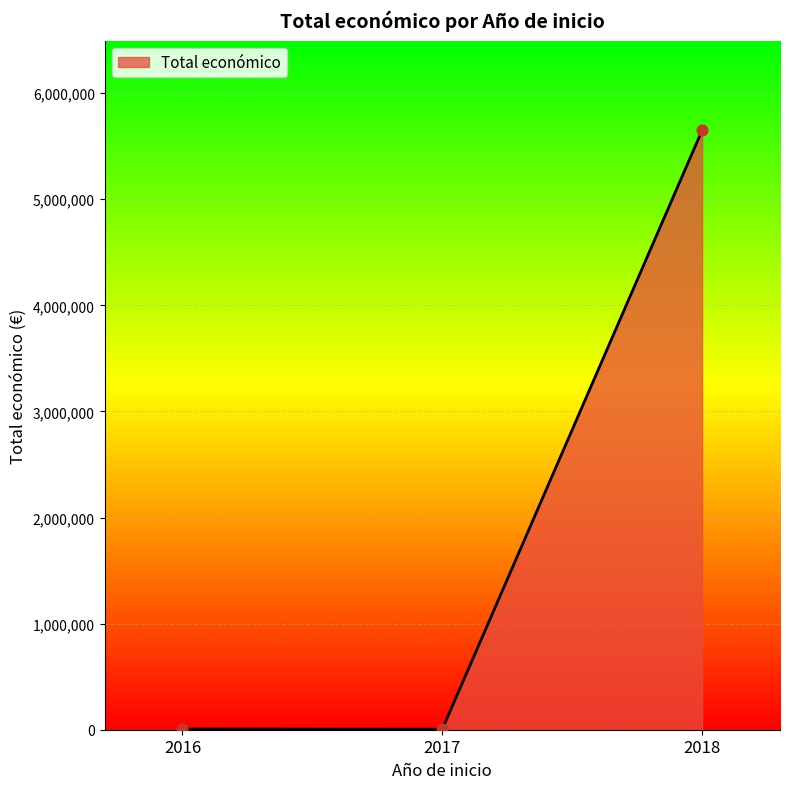

What is the maximum value shown in the chart?

5648162